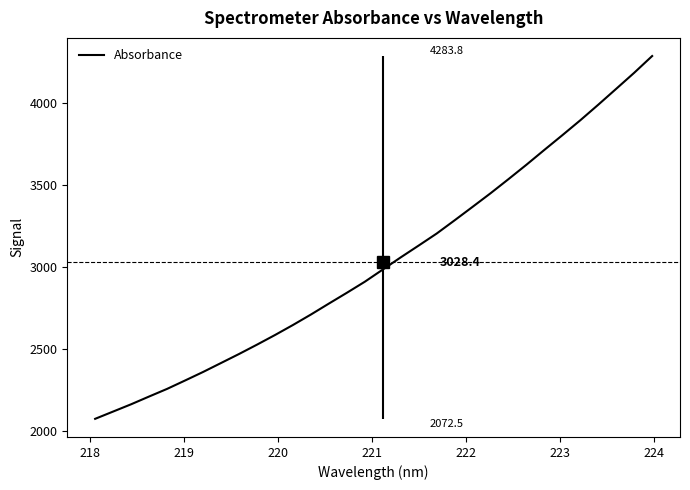

What is the value of the 21st point from the left?

3282.7